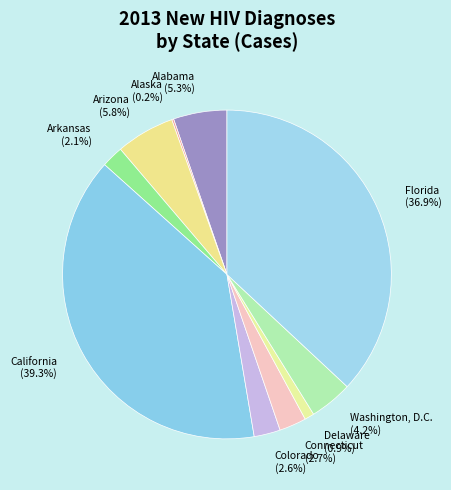

Does any single category account for the majority?

No